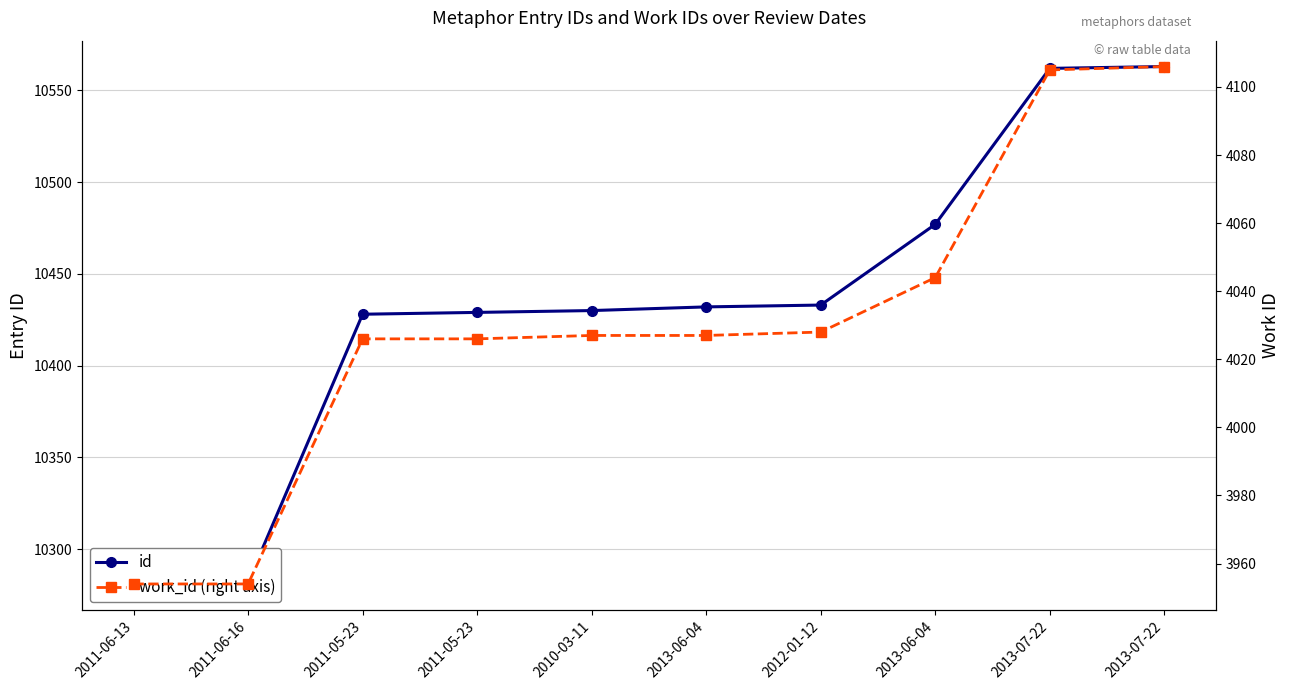

What are all the series names shown in the legend?

id, work_id (right axis)